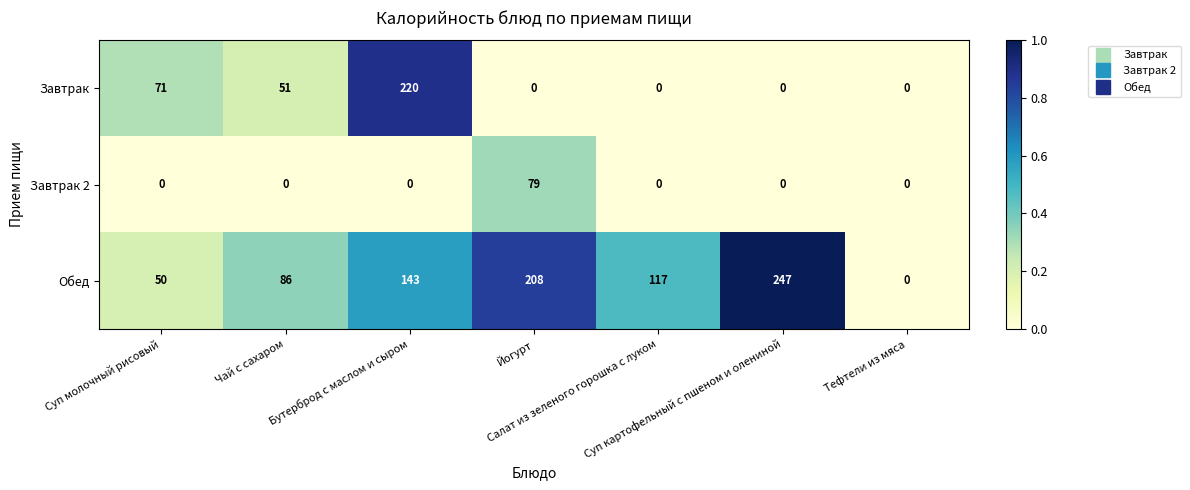

Which series has the widest spread of values?

Обед